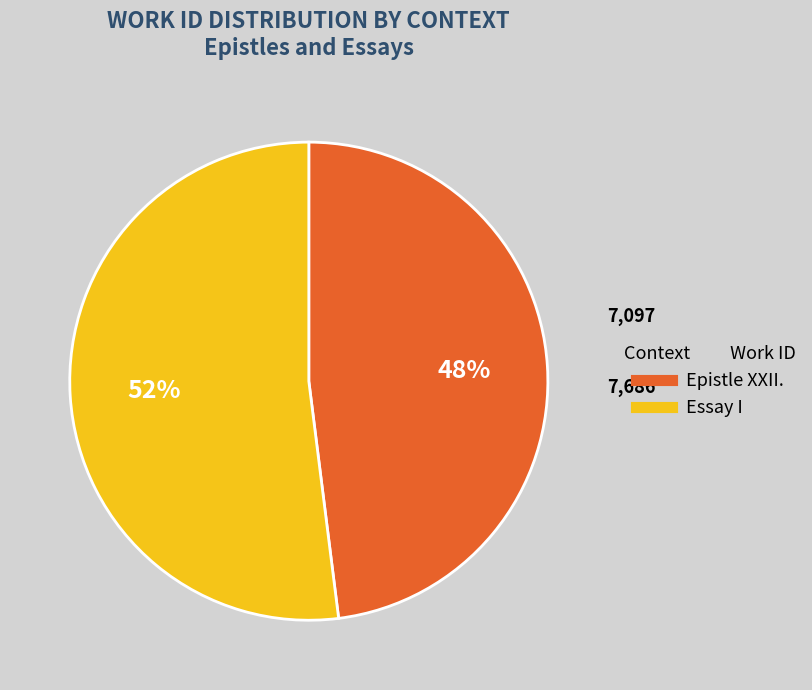

What percentage is the Epistle XXII. slice, to the nearest percent?

48%